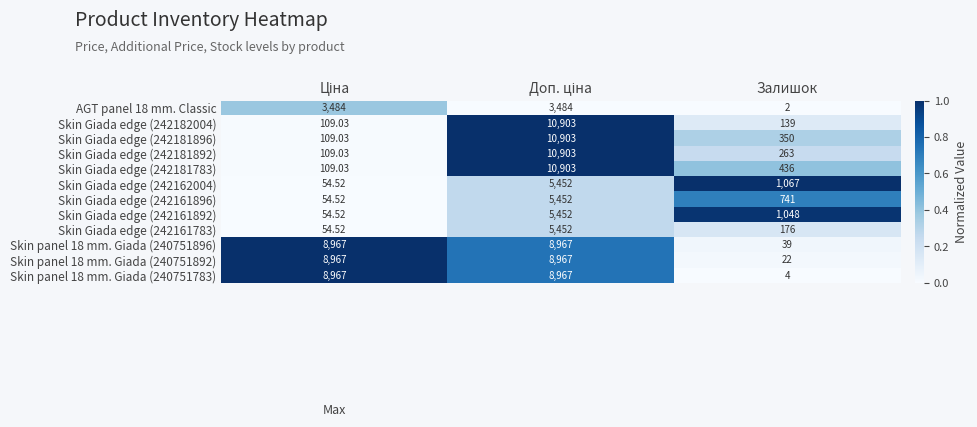

At which label is Skin Giada edge (242181896) closest to 5506?

Залишок